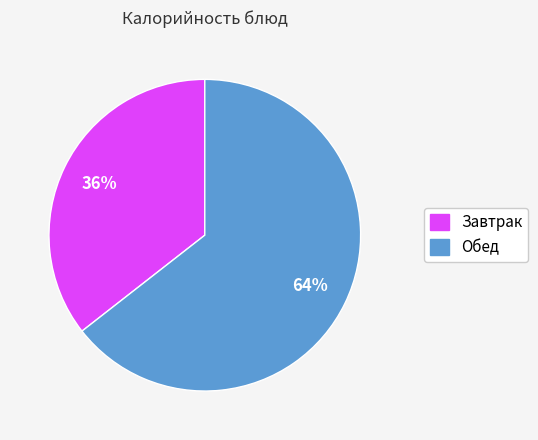

Is there a majority slice in this chart?

Yes